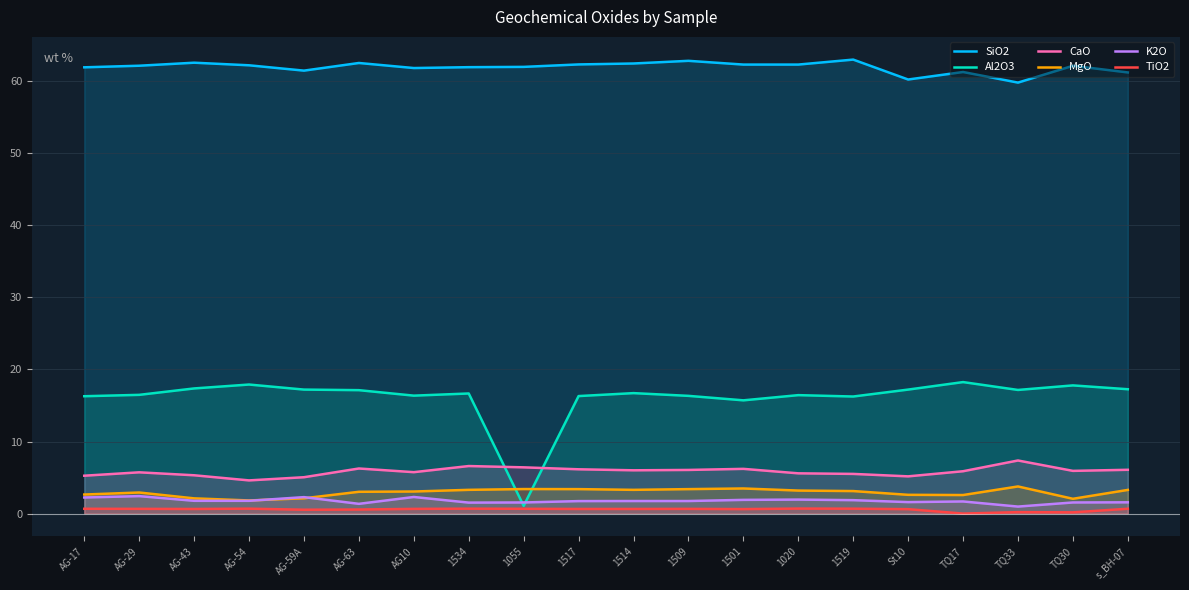

What is the label of the 1st point from the left?

AG-17